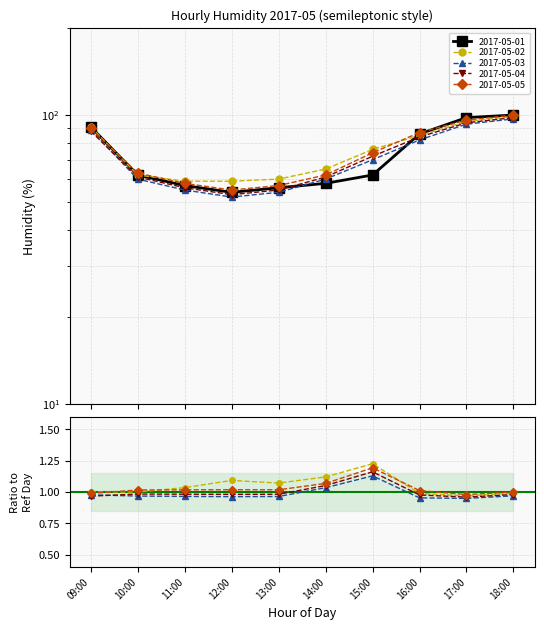

What is the average value of the 2017-05-01 series?

72